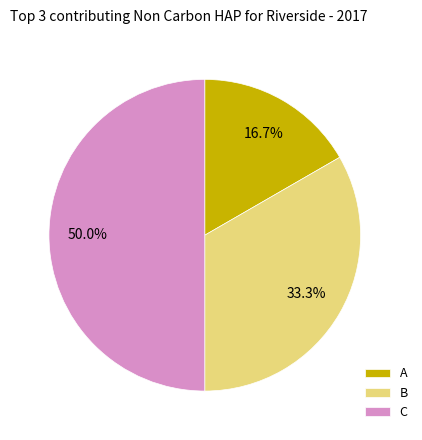

What percentage is the A slice, to the nearest percent?

17%